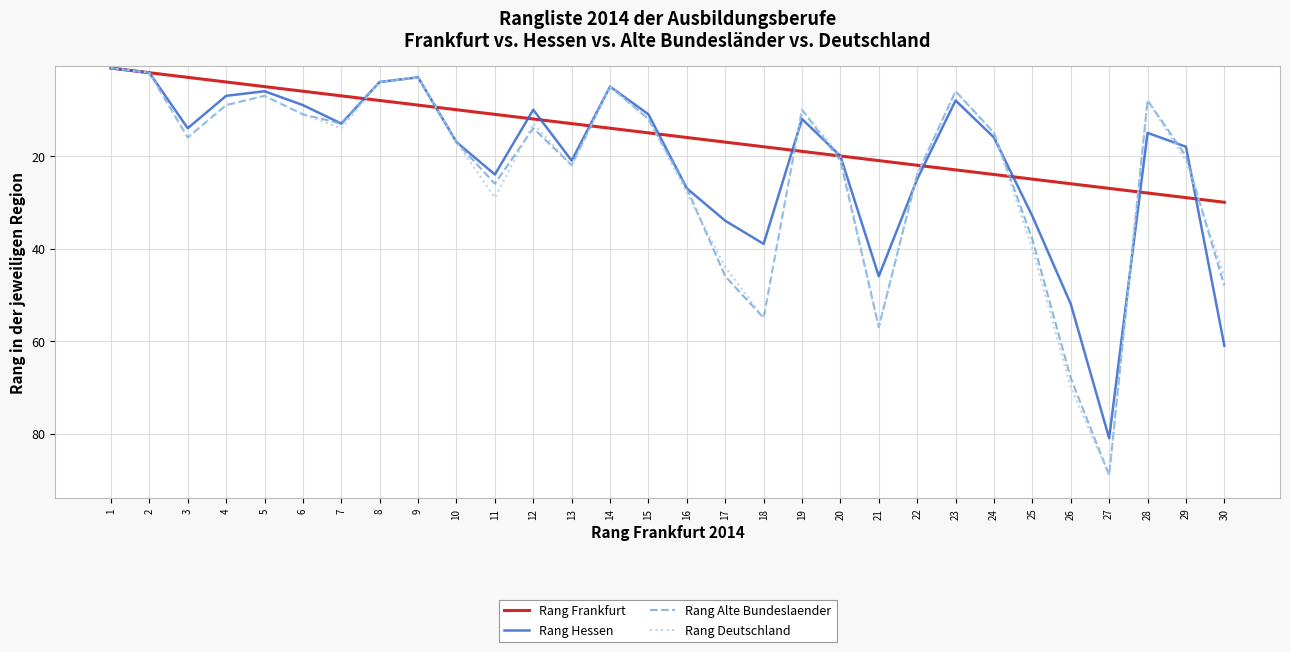

At how many categories does at least one series exceed 32?

7